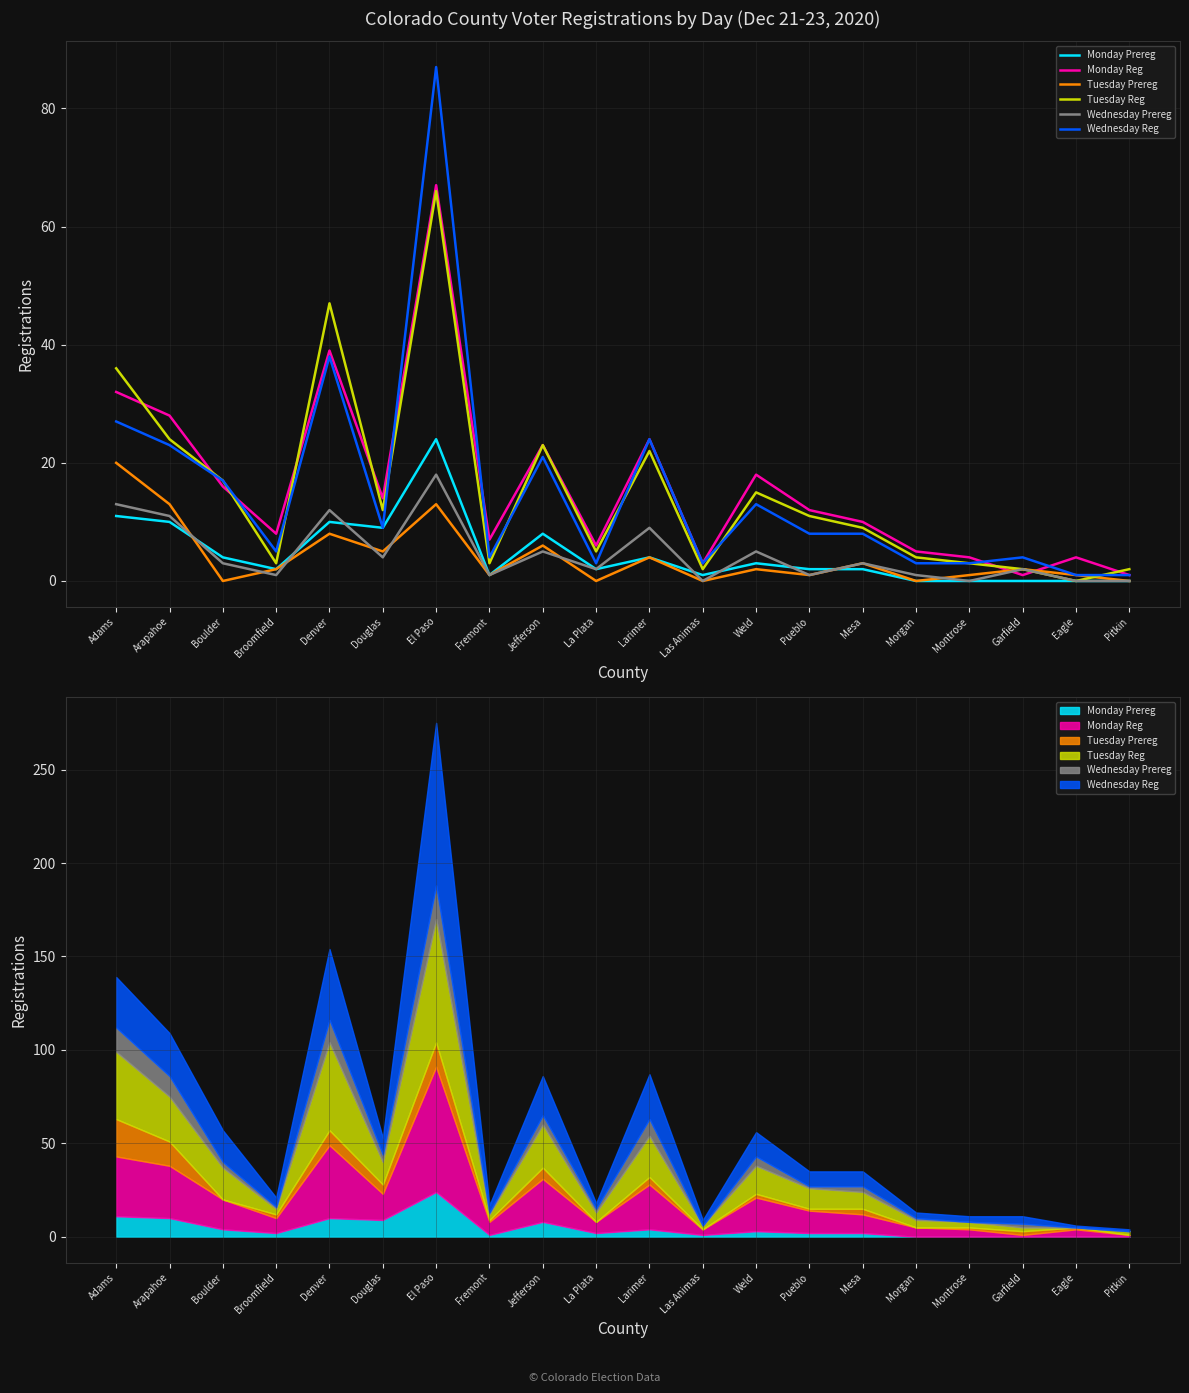

True or false: Tuesday Prereg has more than 1 interior local peaks.

True